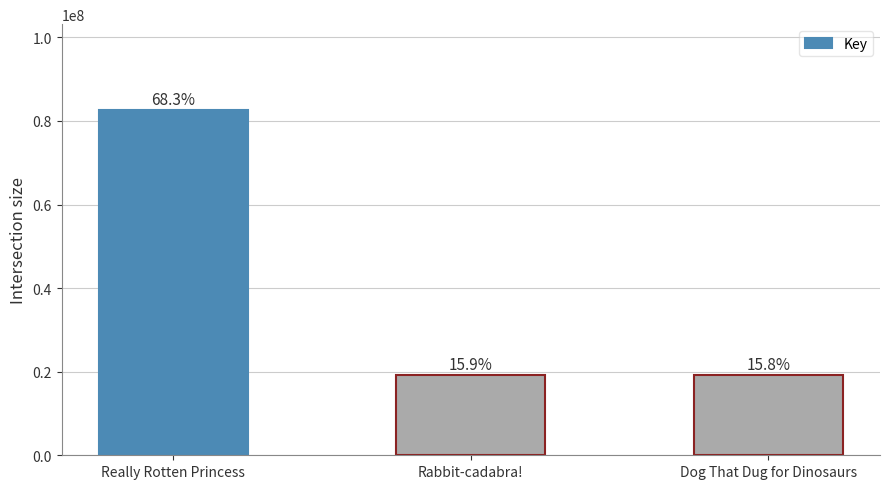

Is it true that the value at Really Rotten Princess is 82527164?

True